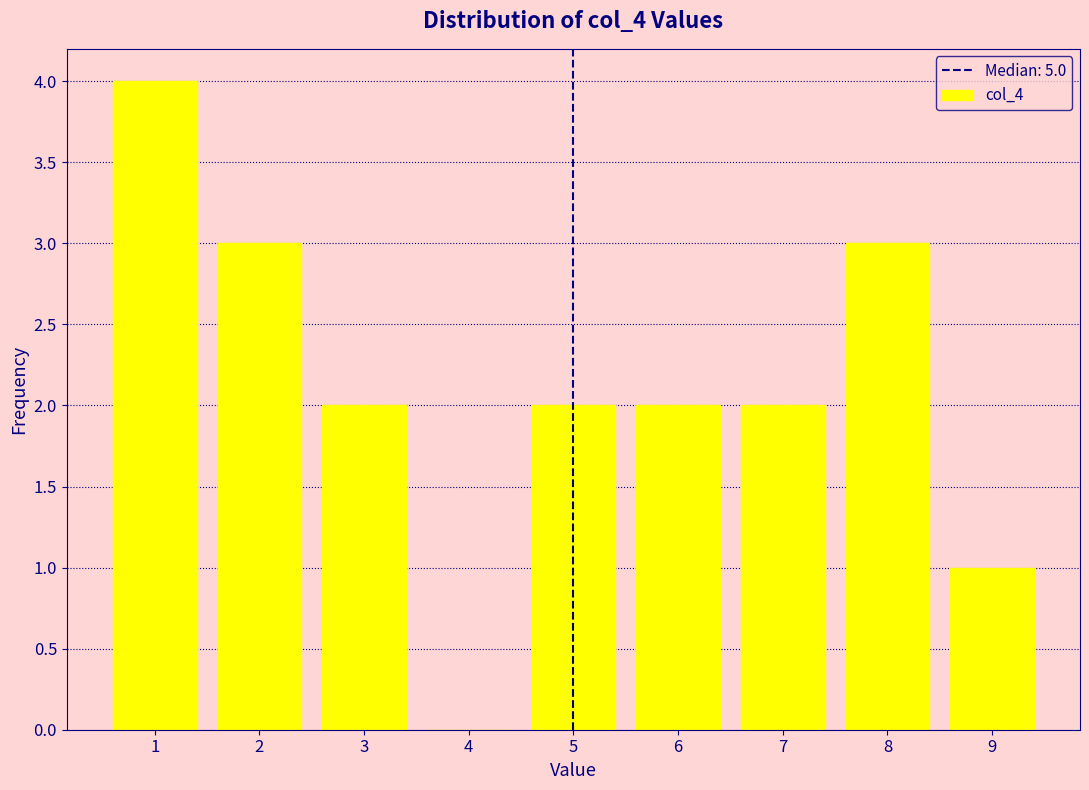

Over which range of the x-axis is the bar tallest?

0.5 to 1.5